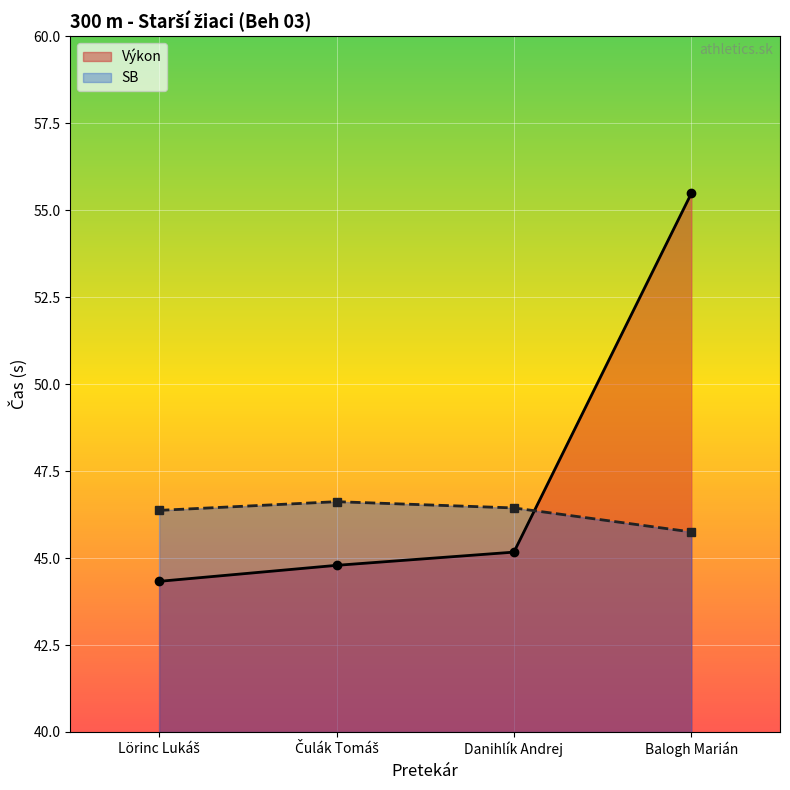

Rank the series by their maximum value, from lowest to highest.

SB, Výkon